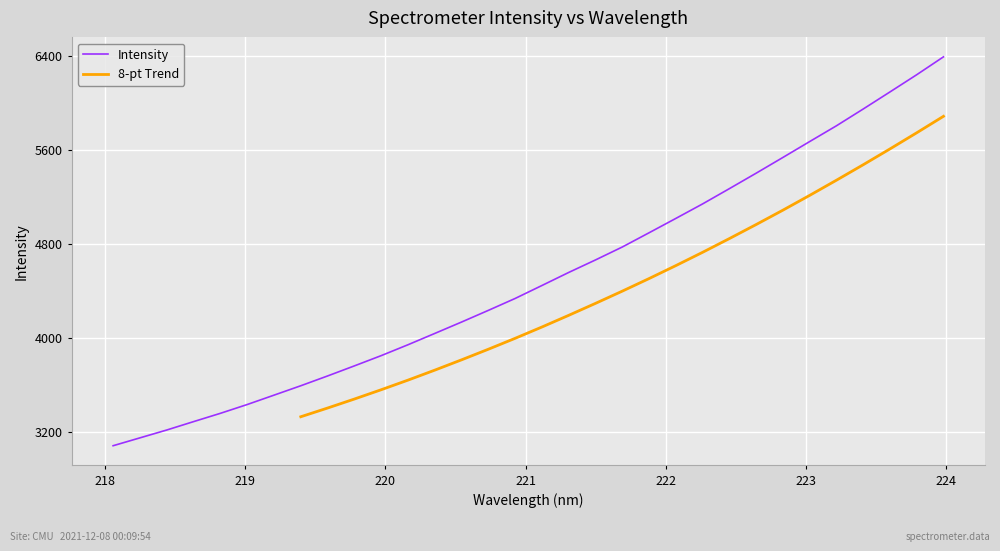

What is the ratio of the value at 221.4993 to the value at 219.7801?

1.2